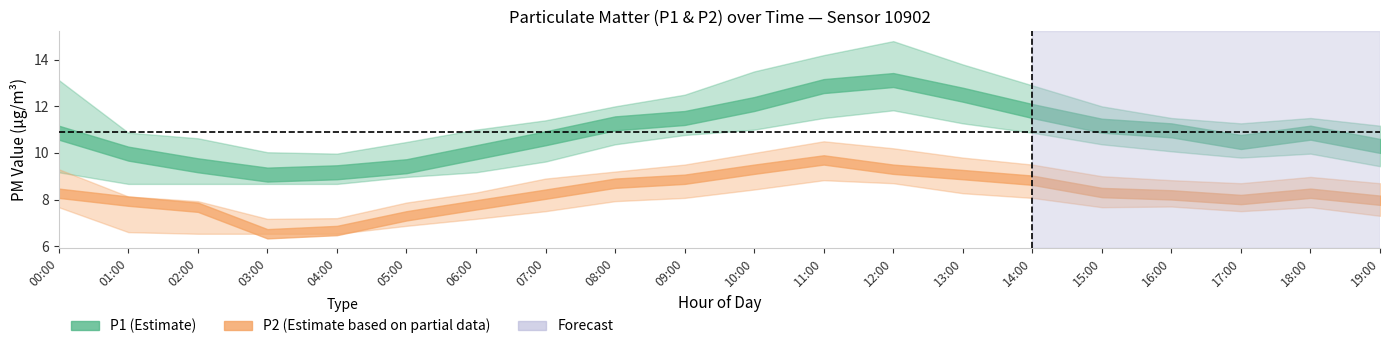

At which label does P1_upper reach its minimum?

04:00